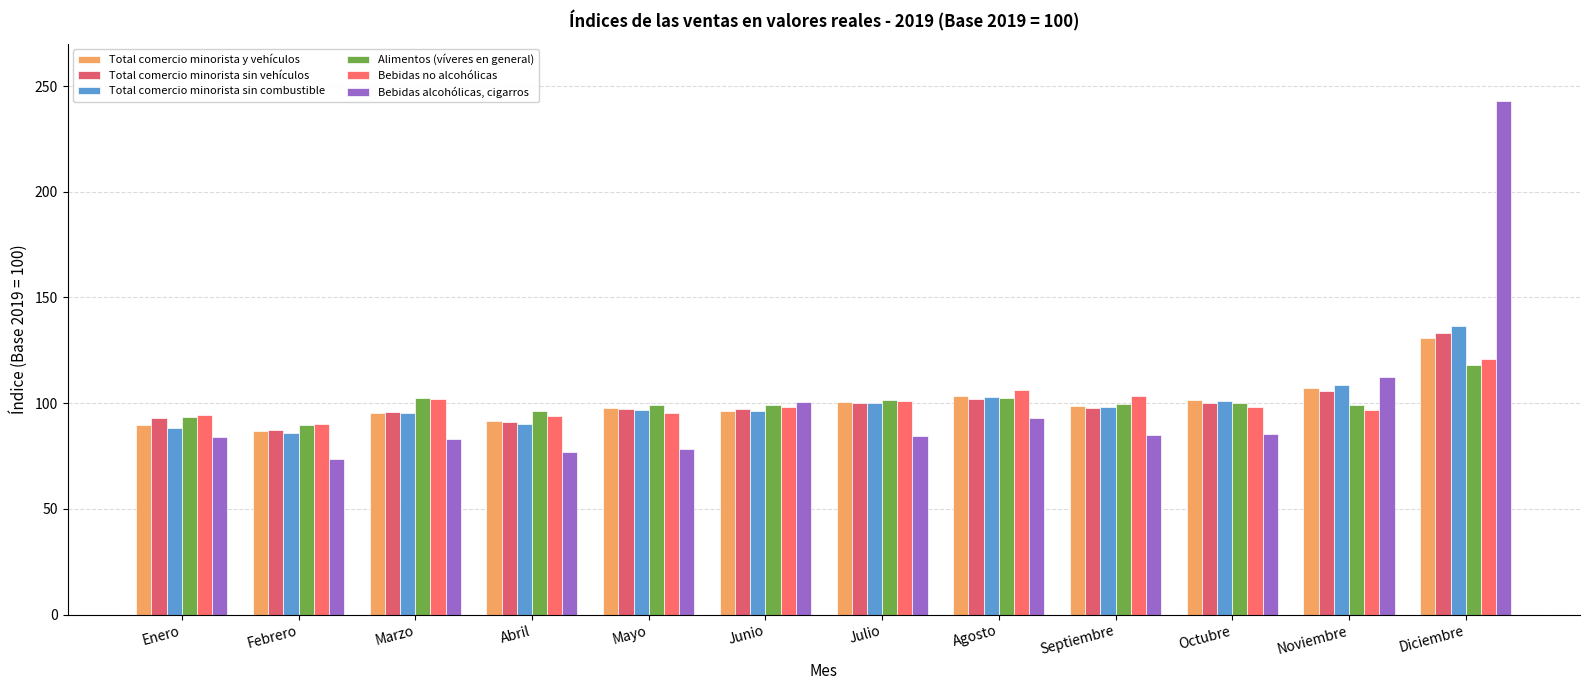

What is the approximate value of Alimentos (víveres en general) at Febrero?

89.7